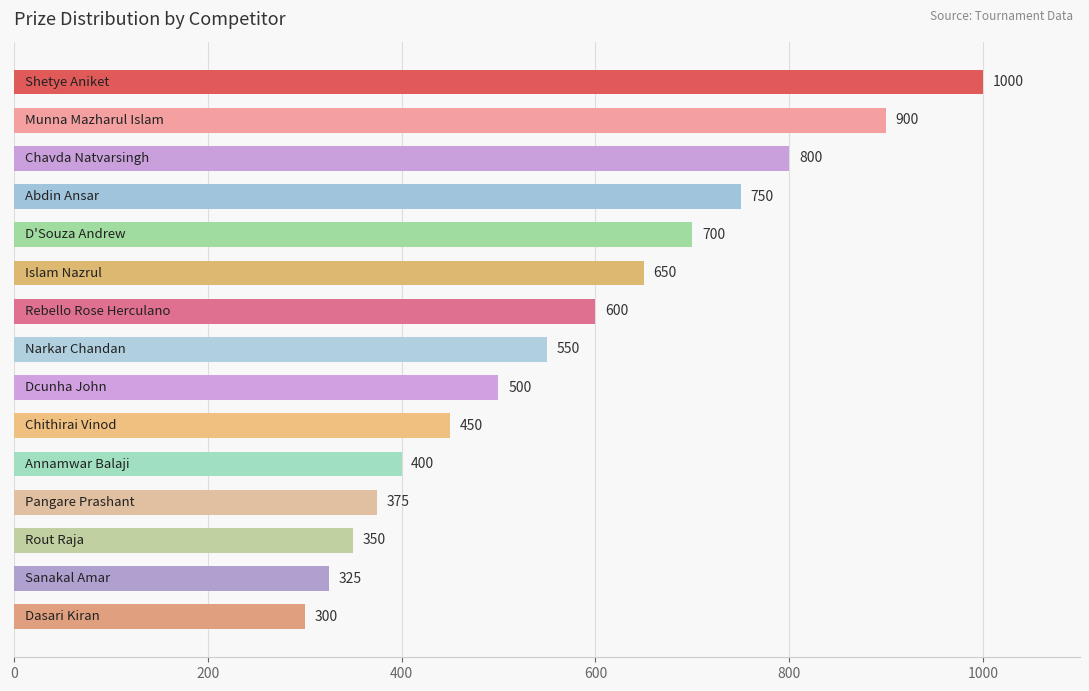

What is the value of the 8th bar from the top?

550